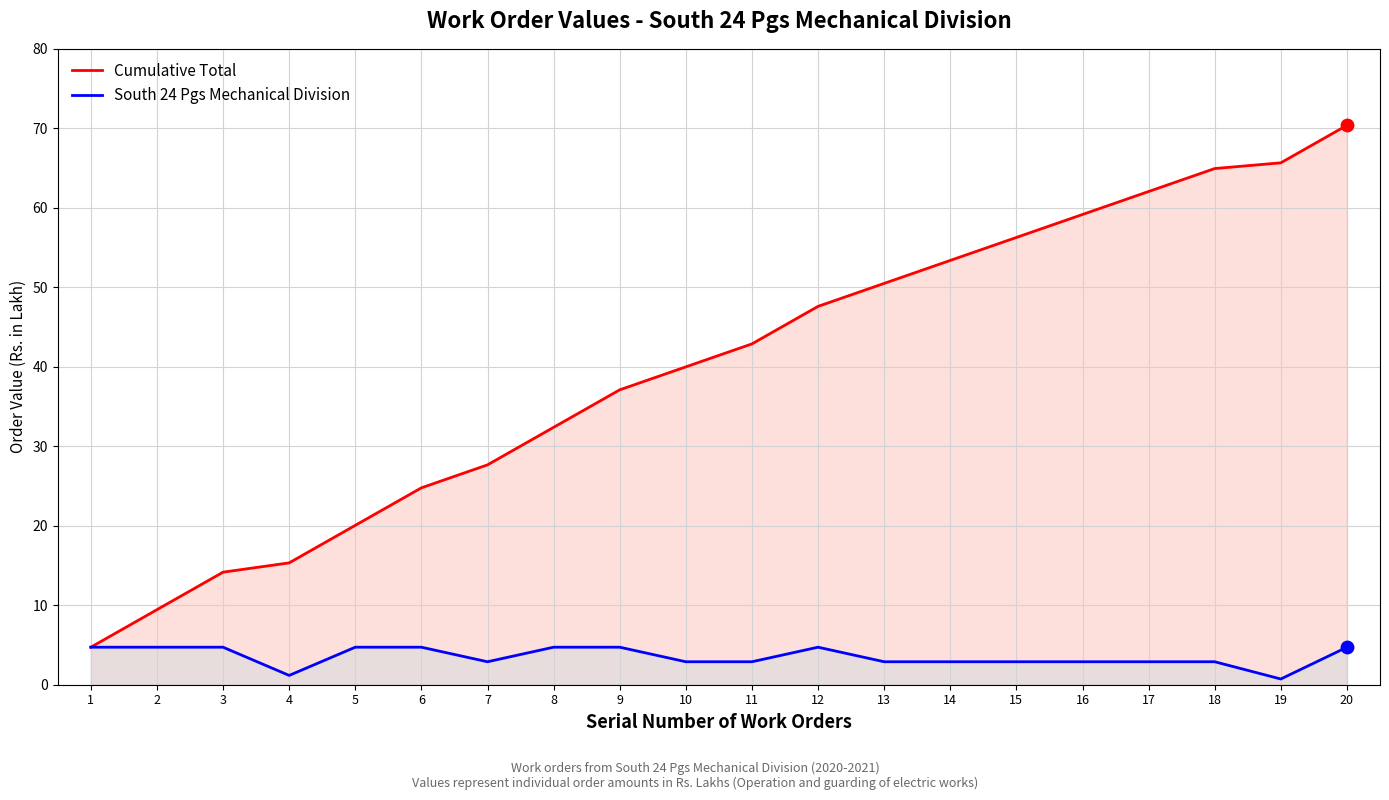

Is the value of South 24 Pgs Mechanical Division at 8 greater than the value of Cumulative Total at 8?

No